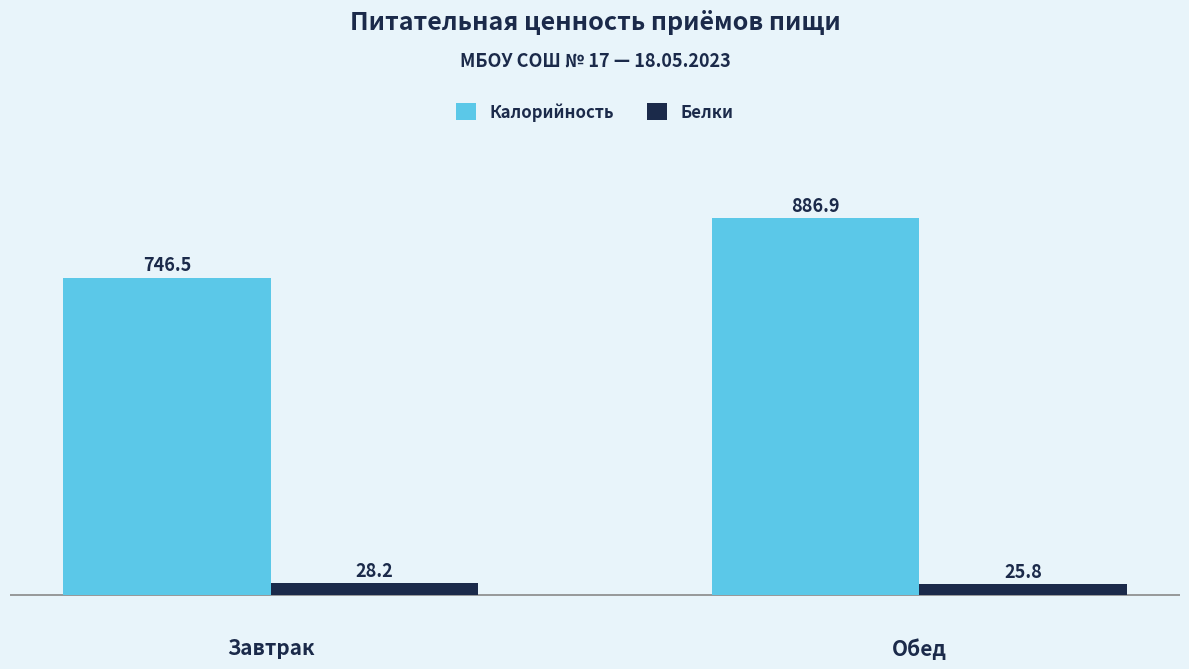

What is the sum of all Белки values?

54.0